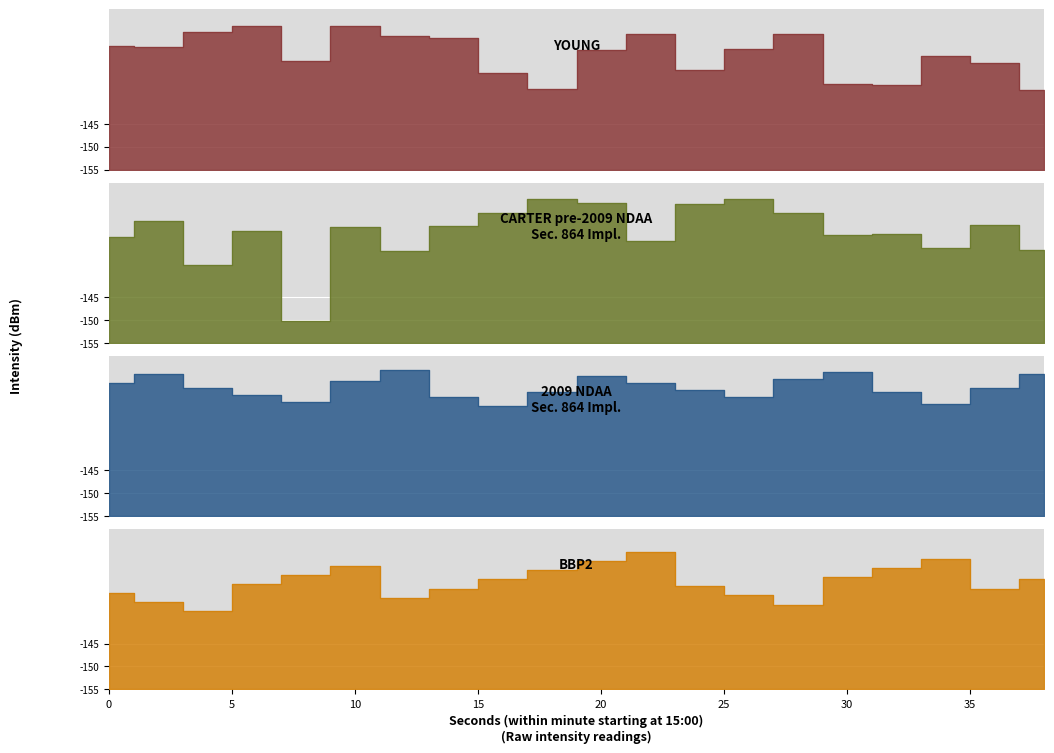

What is the sum of all BBP2 values?

469.0